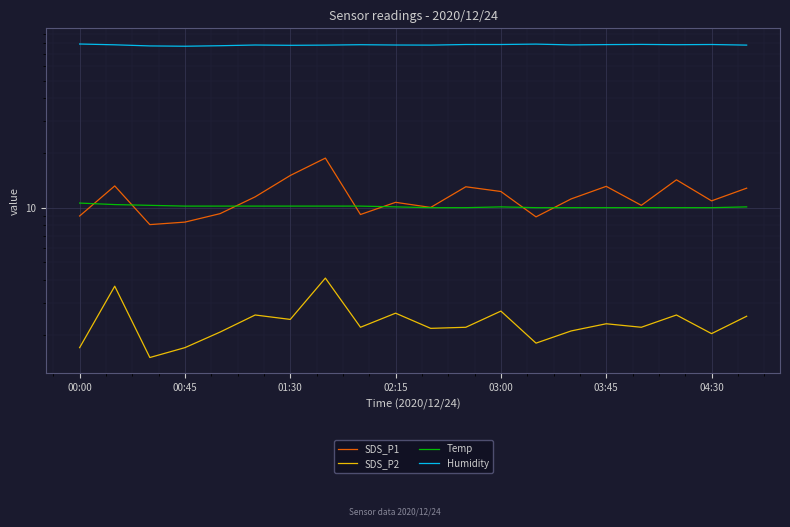

The Temp series shows 6.9 at 00:00. True or false?

False